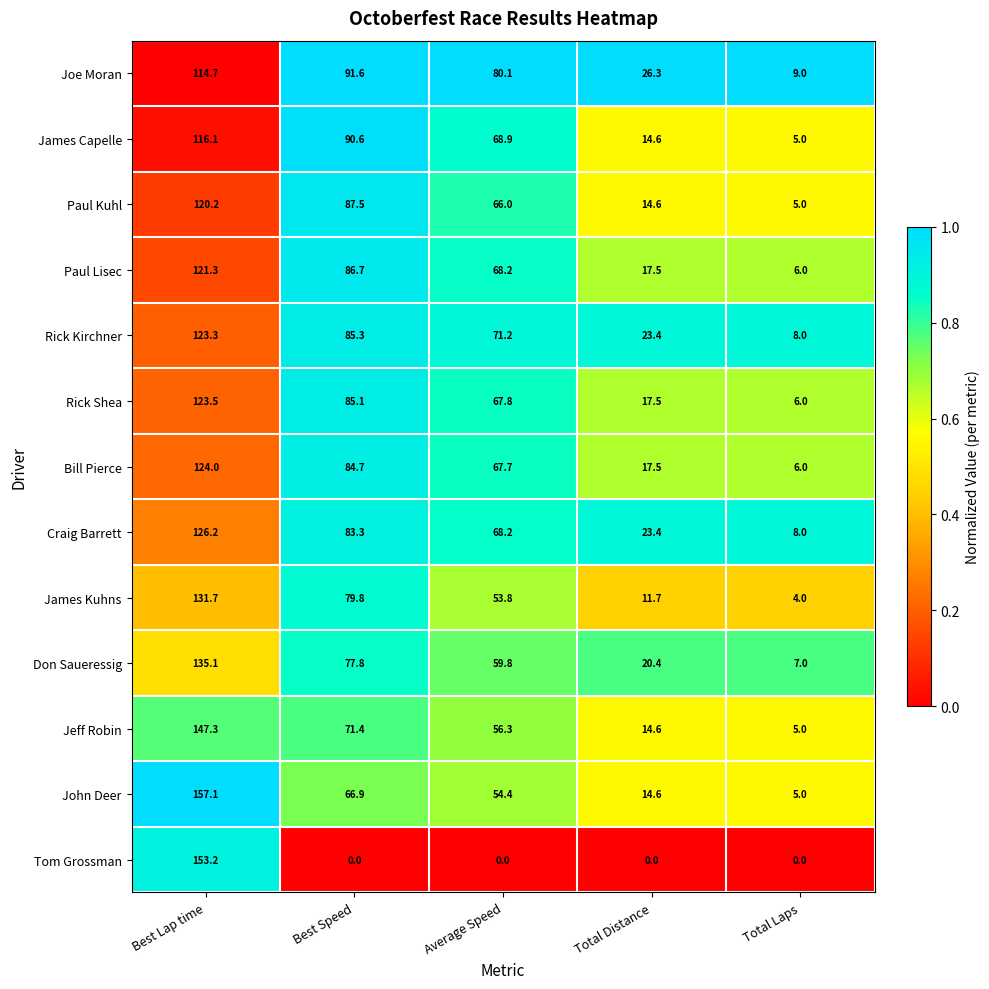

At how many categories does at least one series exceed 0?

5